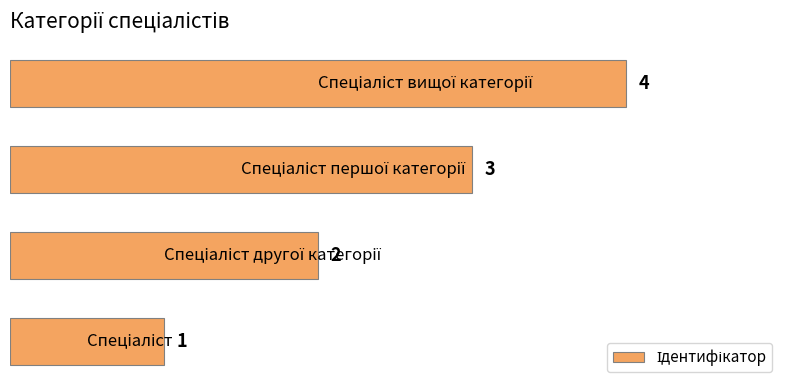

What is the greatest value displayed?

4